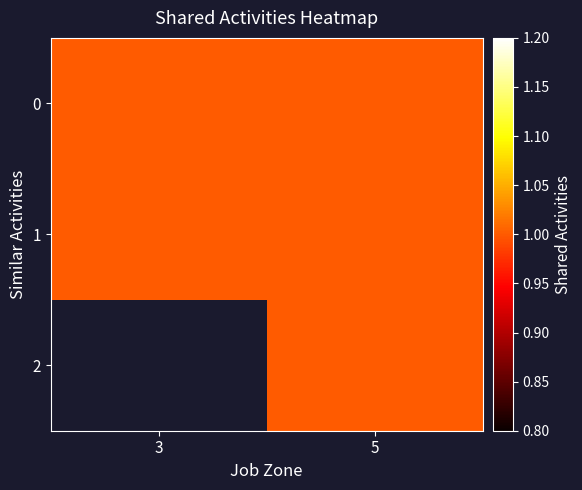

At which label is 2 closest to 0?

3